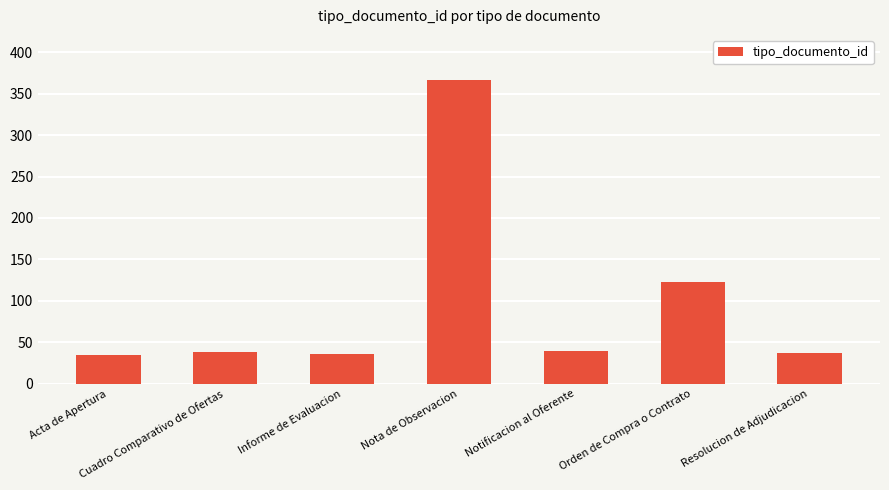

Where is the data nearest to the value 200?

Orden de Compra o Contrato